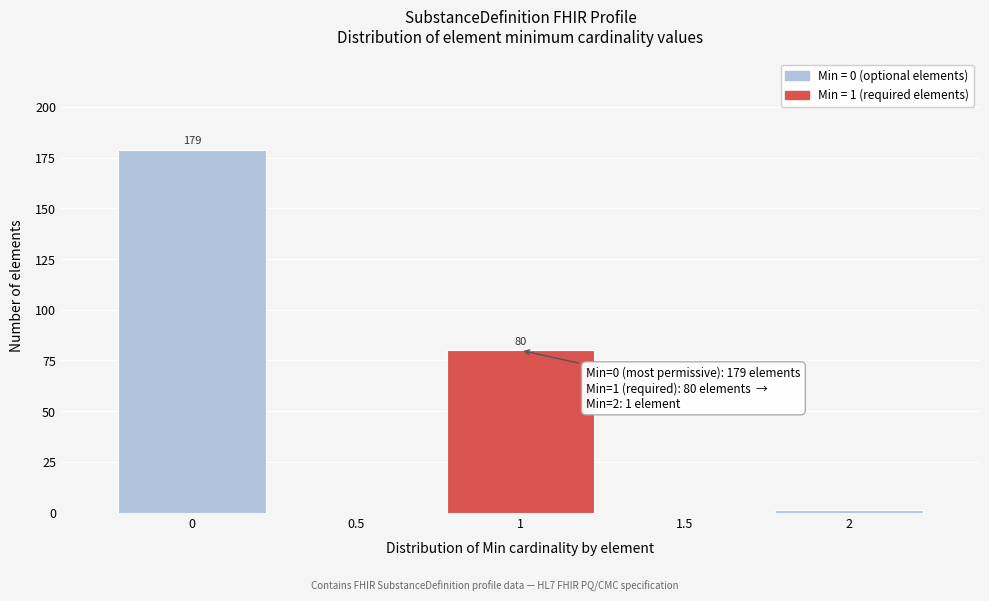

Reading left to right, transcribe all the data shown in this chart.

0=179	0.5=0	1=80	1.5=0	2=1